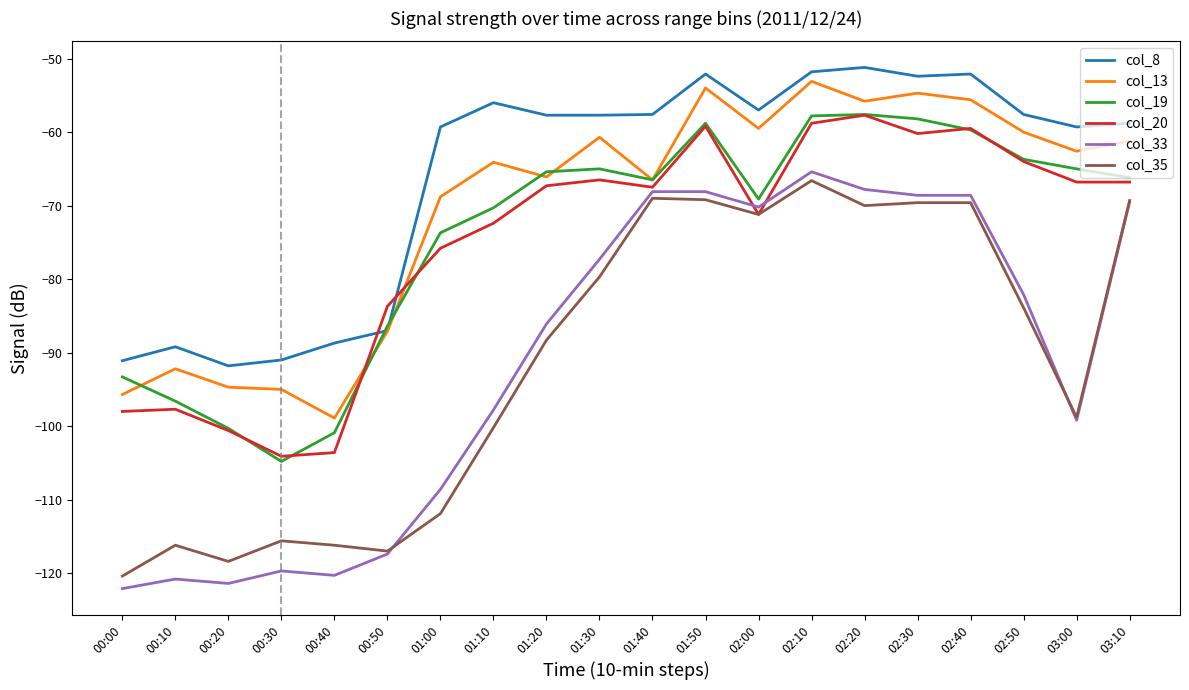

What position from the left is 02:50?

18